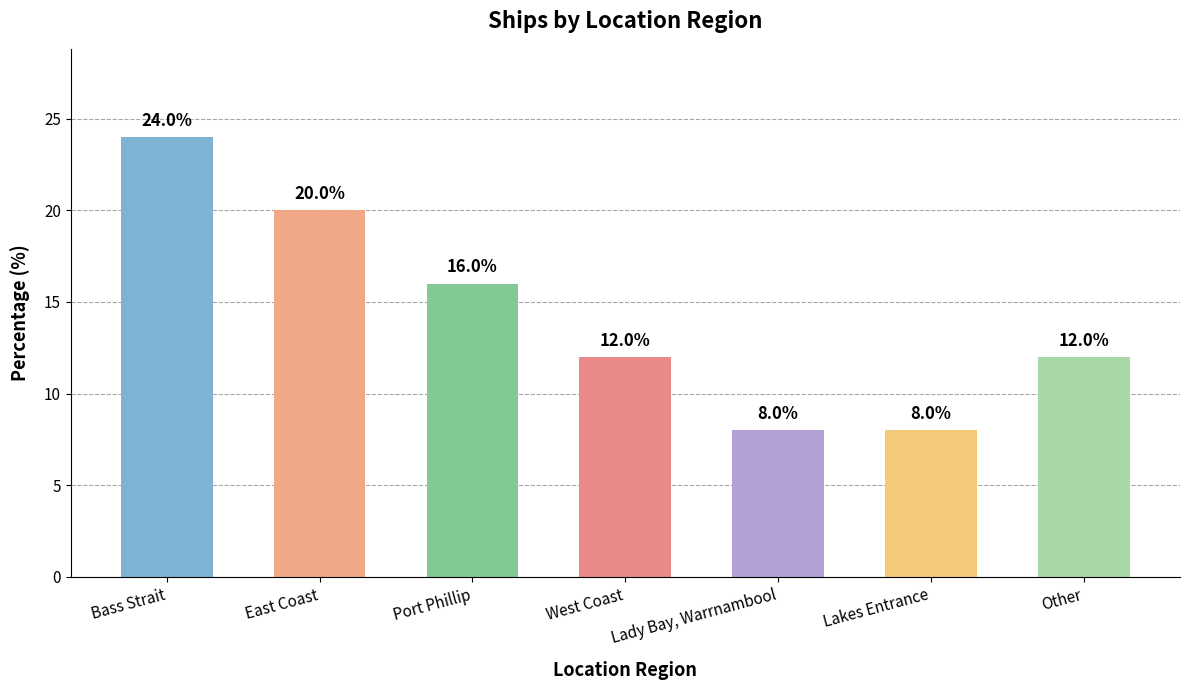

What is the sum of the values at Port Phillip and Other?

28